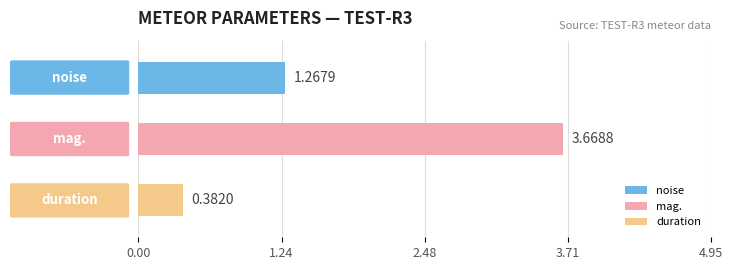

Does the chart contain any negative values?

No